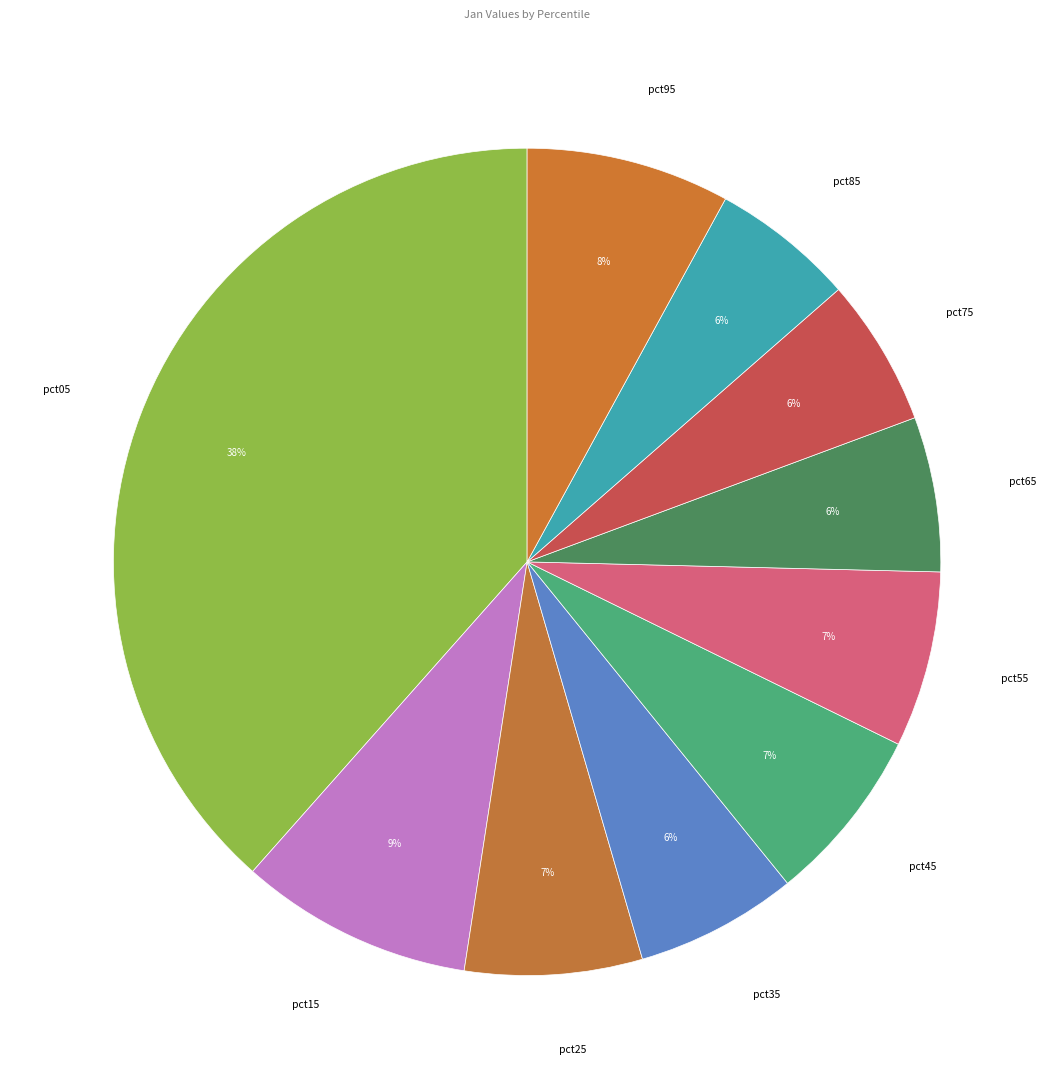

How many segments does this pie chart have?

10